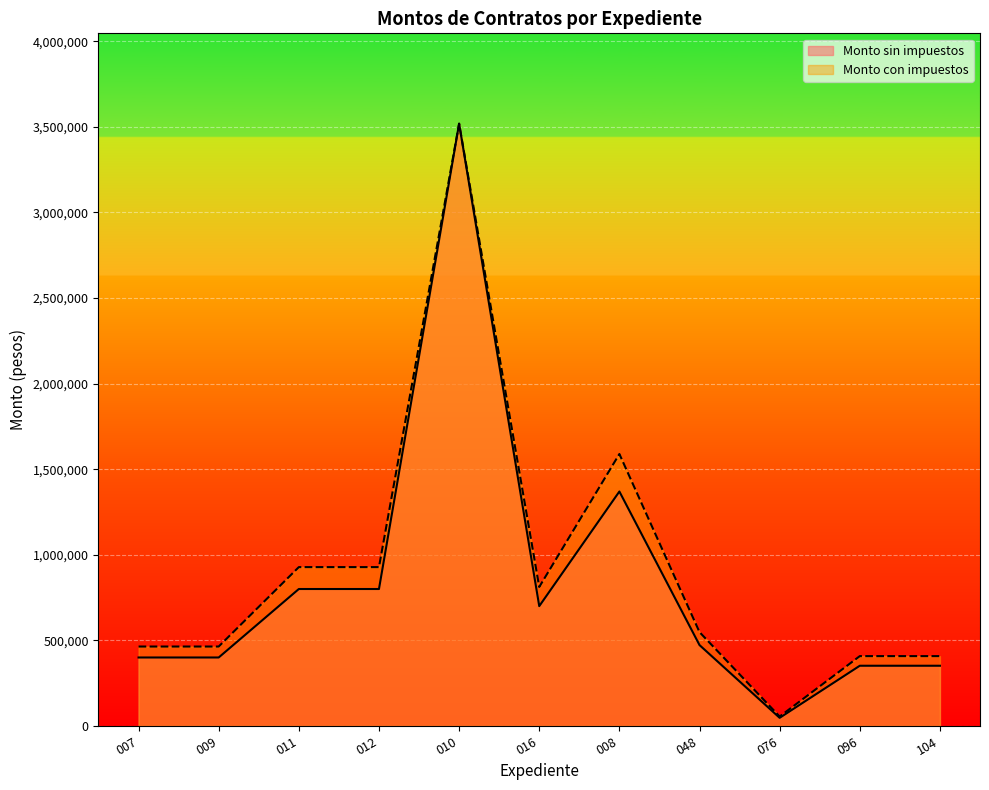

True or false: Monto sin impuestos and Monto con impuestos intersect in this chart.

False